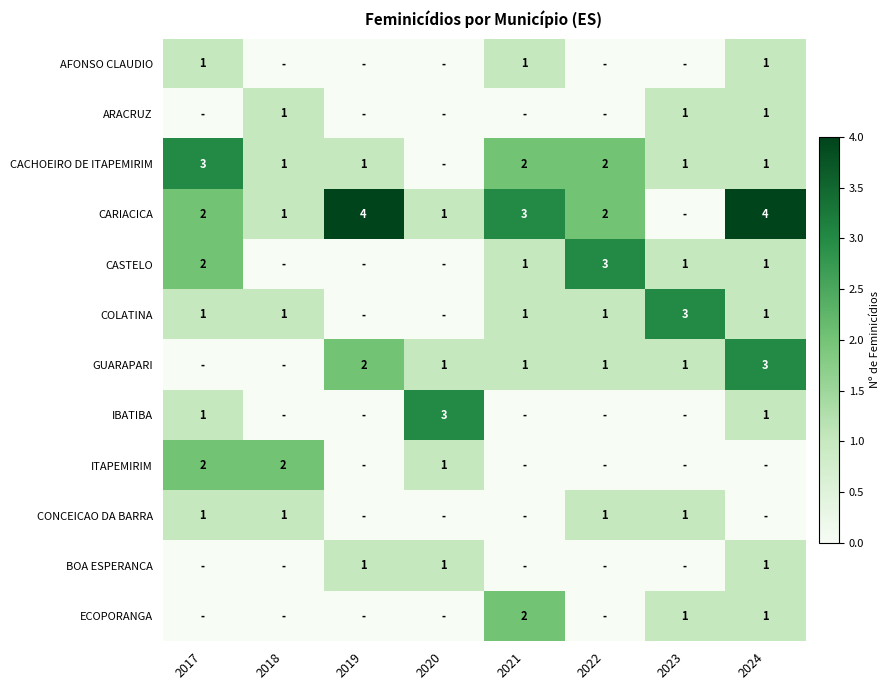

True or false: ARACRUZ has a value of 1 at 2018.

True